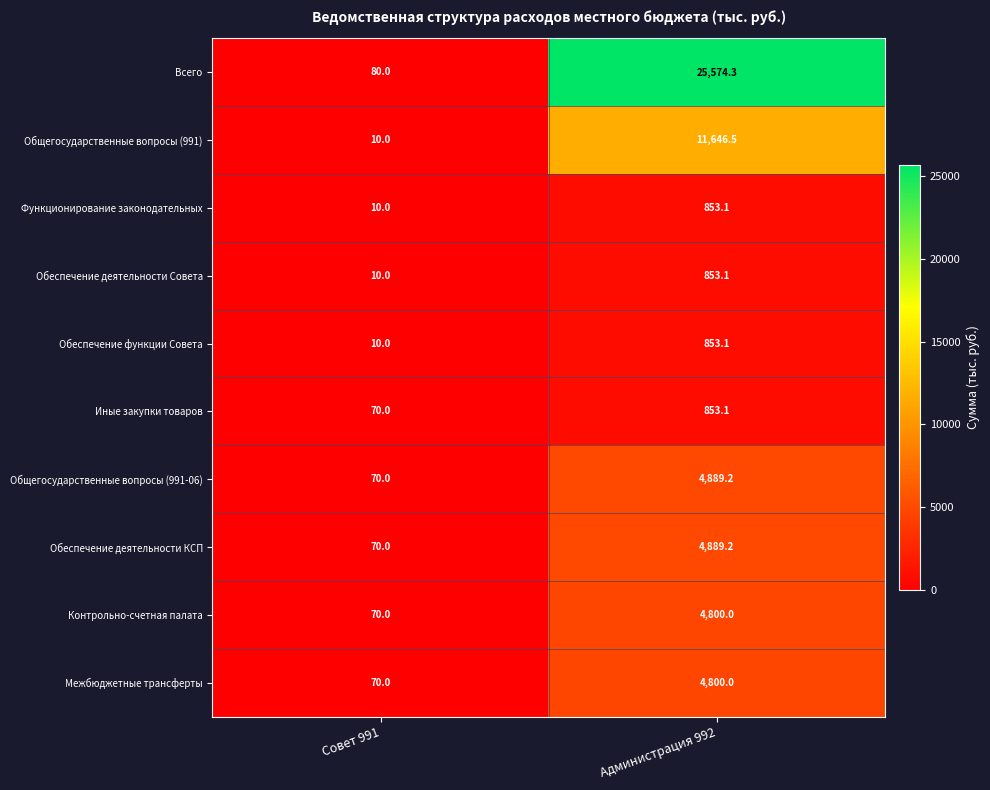

Rank the categories by Обеспечение функции Совета value from highest to lowest.

Администрация 992, Совет 991